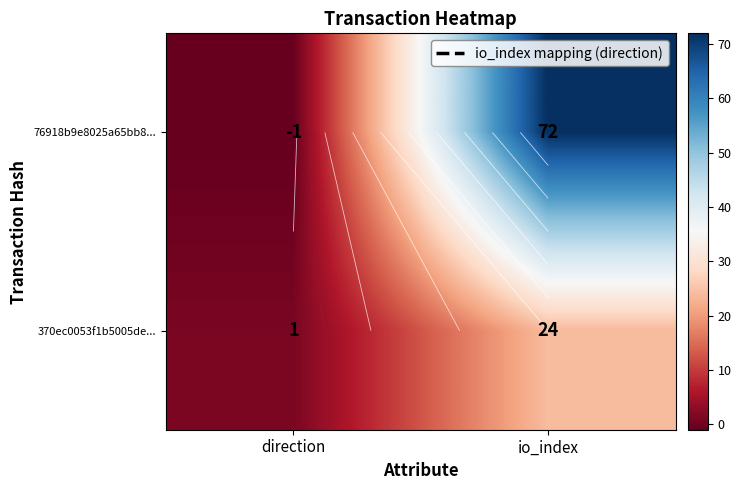

What is the sum of the 370ec0053f1b5005de... values at io_index and direction?

25